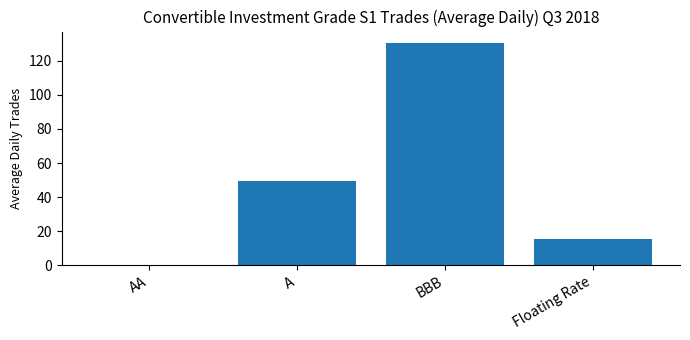

Does the chart contain stacked bars?

No